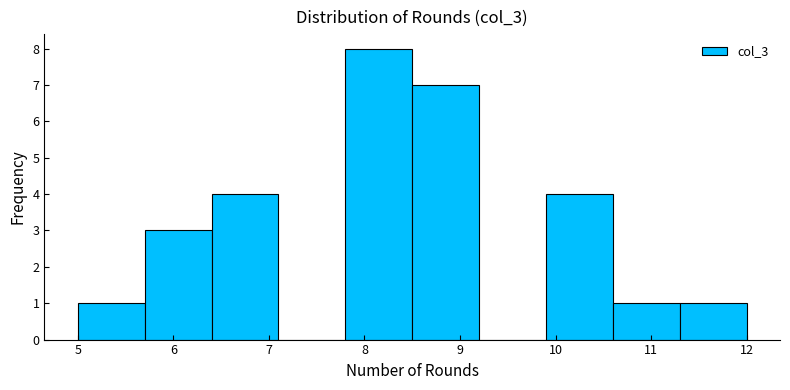

Reading left to right, transcribe this chart: for each bar, give the range it covers on the x-axis and its height. The values are not printed on the chart, so give them approximately, as read against the axis.

5.0 to 5.7: 1
5.7 to 6.4: 3
6.4 to 7.1: 4
7.1 to 7.8: 0
7.8 to 8.5: 8
8.5 to 9.2: 7
9.2 to 9.9: 0
9.9 to 10.6: 4
10.6 to 11.3: 1
11.3 to 12.0: 1